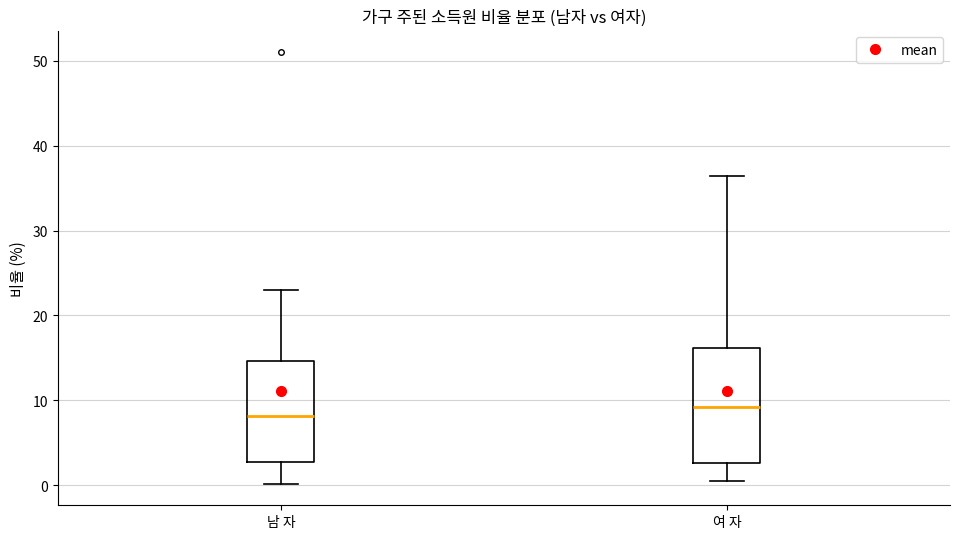

Where is the lower edge of the box for 여 자 on the y-axis? The values are not printed on the chart, so give them approximately, as read against the axis.

3